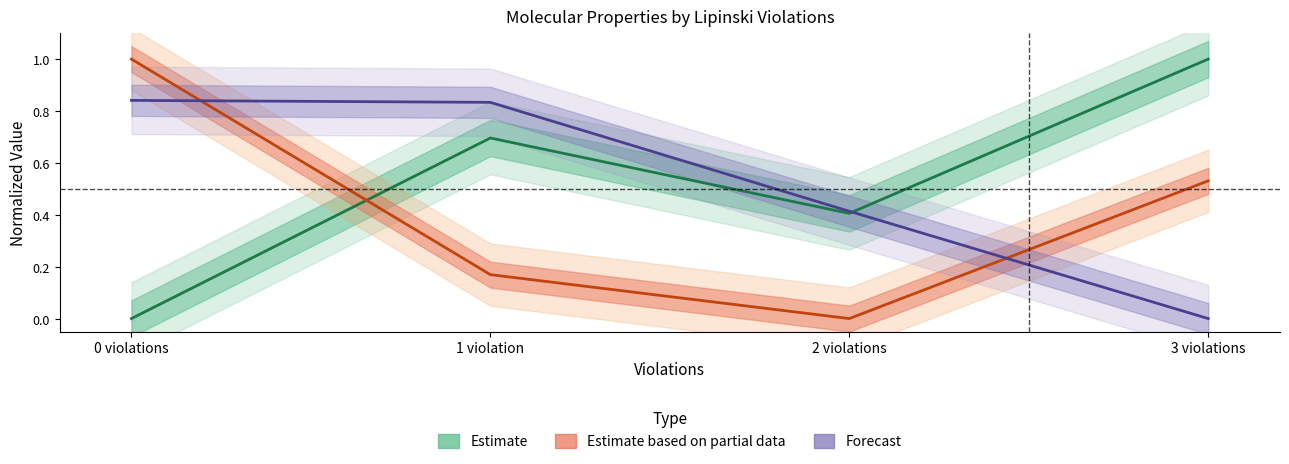

Reading left to right, extract all data points from this chart.

Estimate: 0 violations=0.0	1 violation=0.7	2 violations=0.4	3 violations=1.0
Estimate based on partial data: 0 violations=1.0	1 violation=0.2	2 violations=0.0	3 violations=0.5
Forecast: 0 violations=0.8	1 violation=0.8	2 violations=0.4	3 violations=0.0